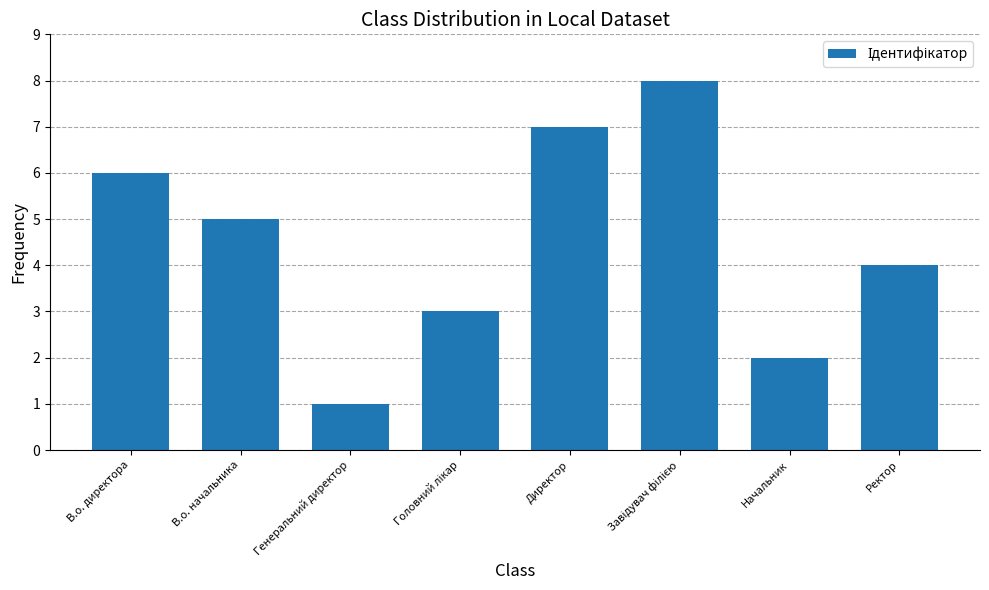

The chart shows a value of 6 at Ректор. True or false?

False